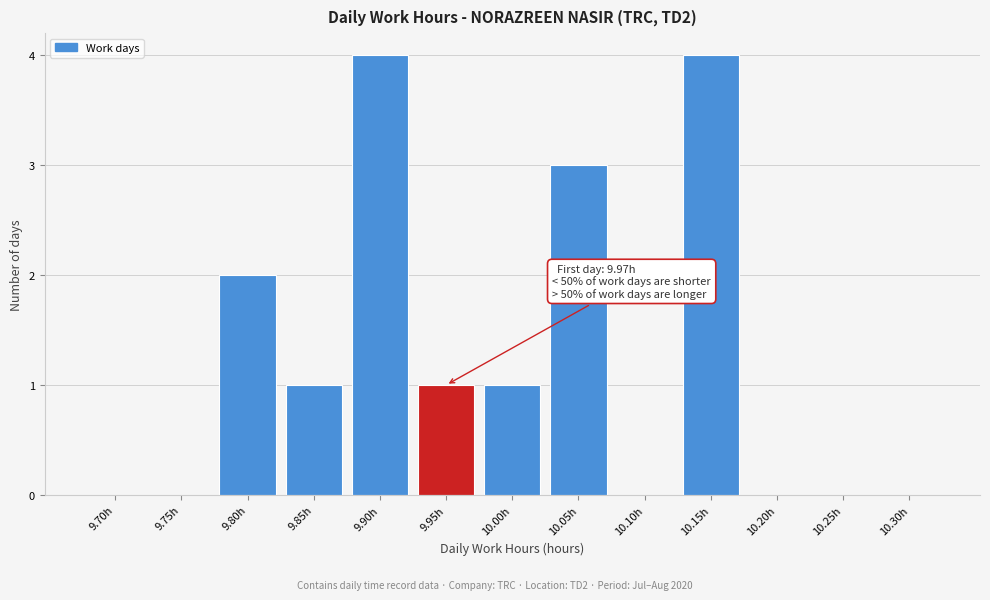

Reading left to right, what are all the values shown in this chart?

9.70h=0	9.75h=0	9.80h=2	9.85h=1	9.90h=4	9.95h=1	10.00h=1	10.05h=3	10.10h=0	10.15h=4	10.20h=0	10.25h=0	10.30h=0